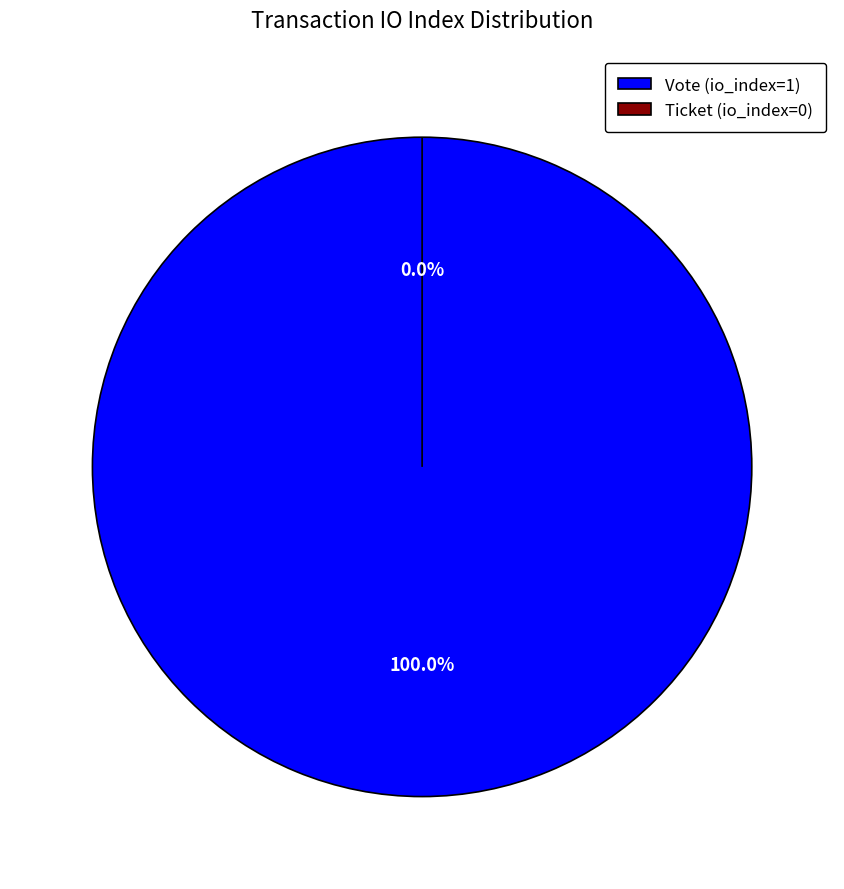

Is Ticket (io_index=0) the majority of the pie?

No